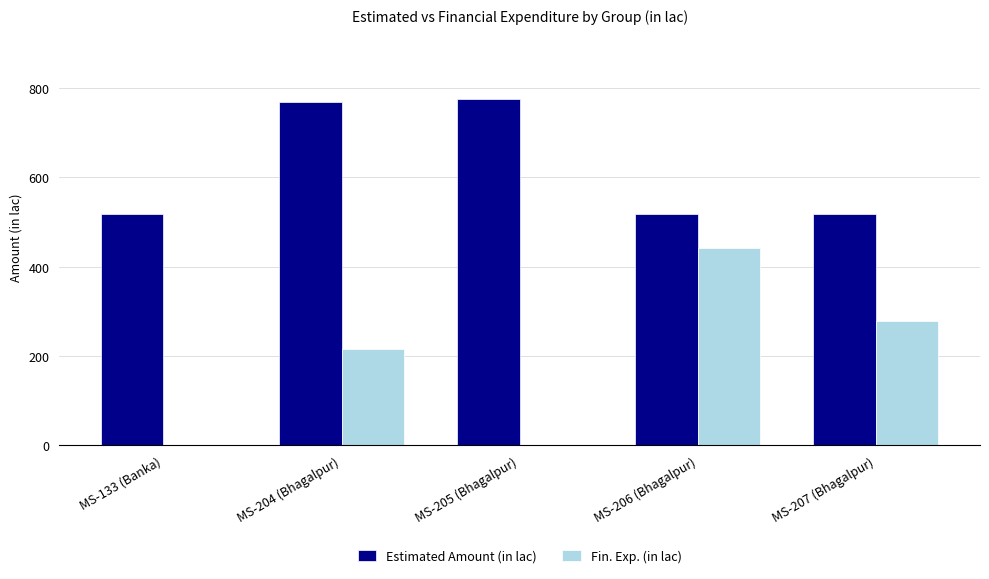

Which series has the widest spread of values?

Fin. Exp. (in lac)